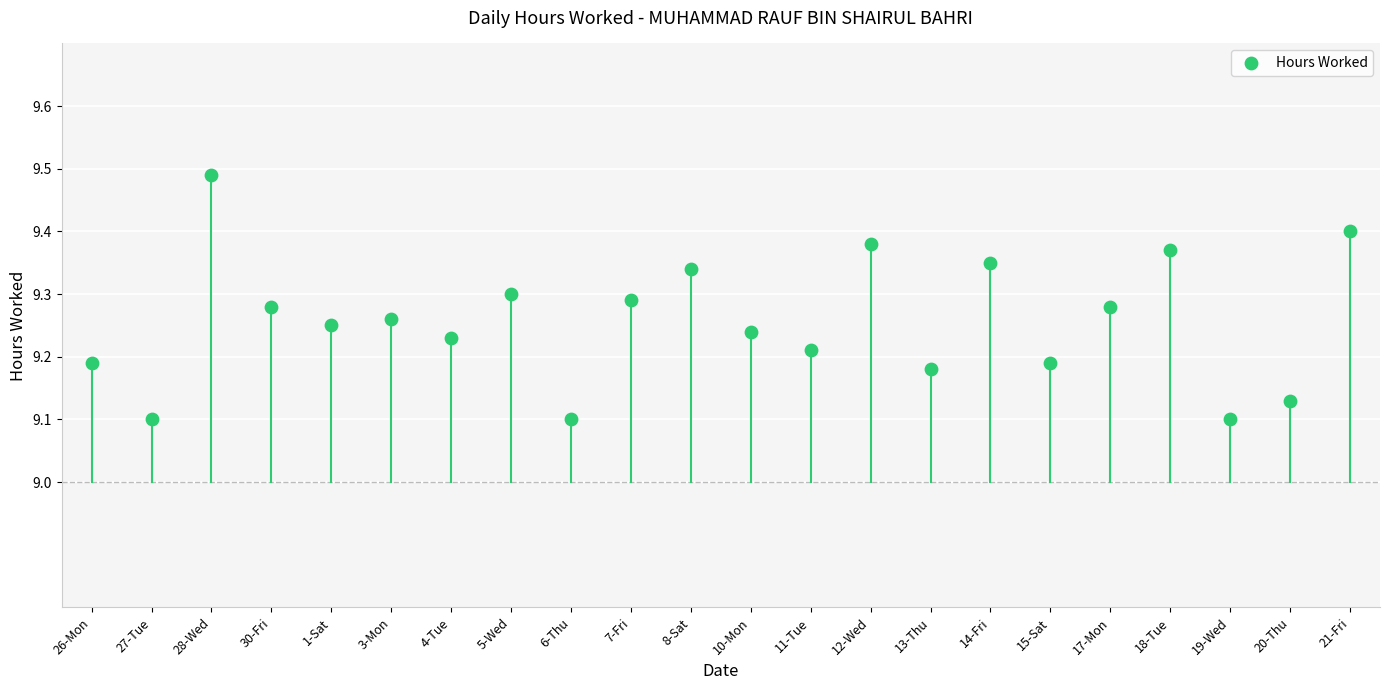

What is the range of Y values (max minus min)?

0.4